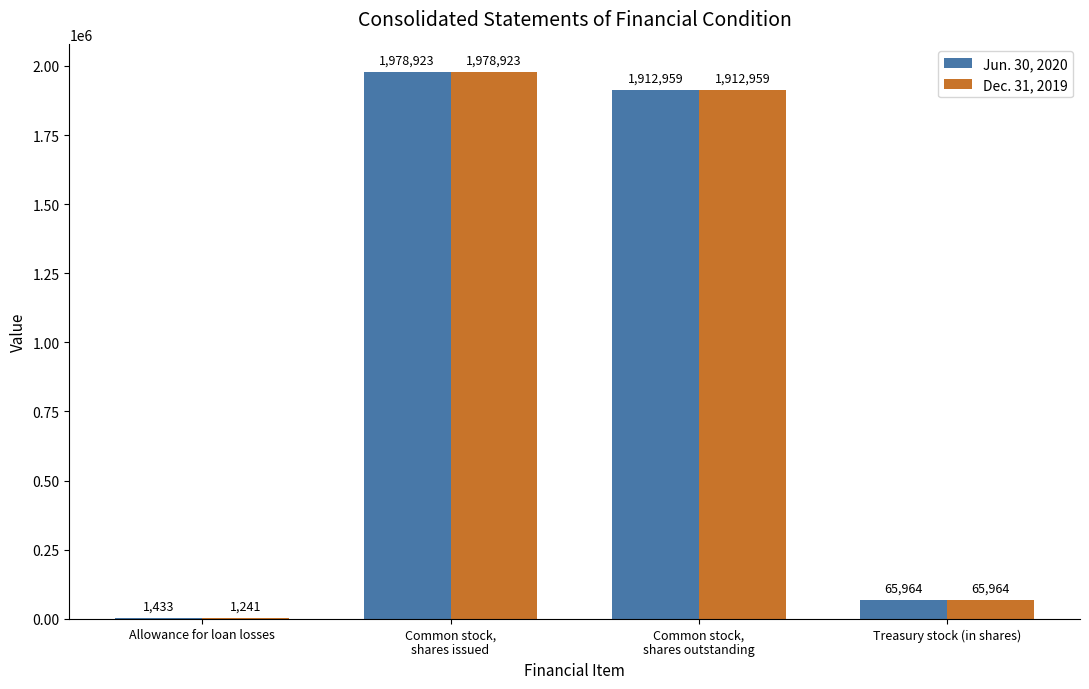

What is the average value of the Dec. 31, 2019 series?

989772